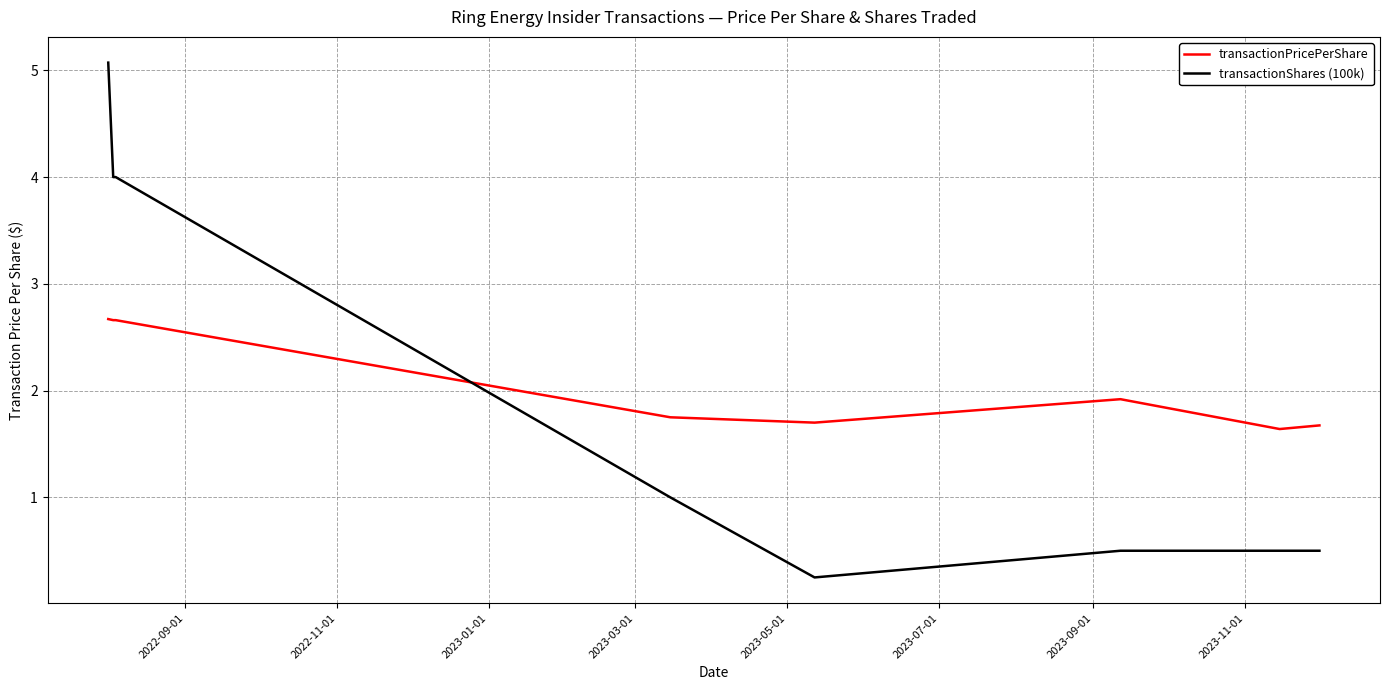

Which series ends up on top after the final intersection of transactionShares (100k) and transactionPricePerShare?

transactionPricePerShare